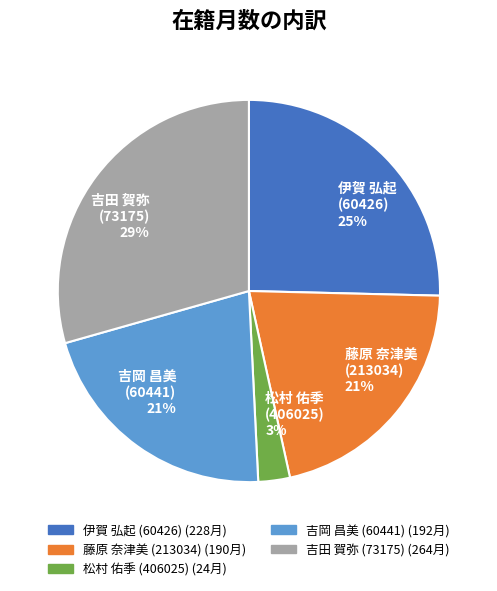

To the nearest percent, what is the difference between the 吉田 賀弥
(73175) and 吉岡 昌美
(60441) slice percentages?

8%